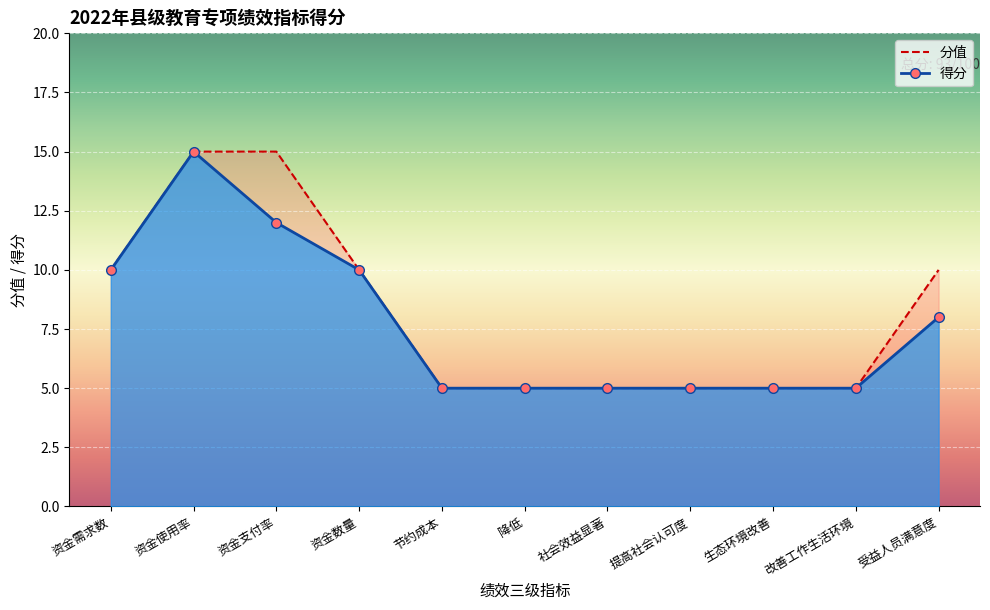

What is the label of the 8th point from the right?

资金数量